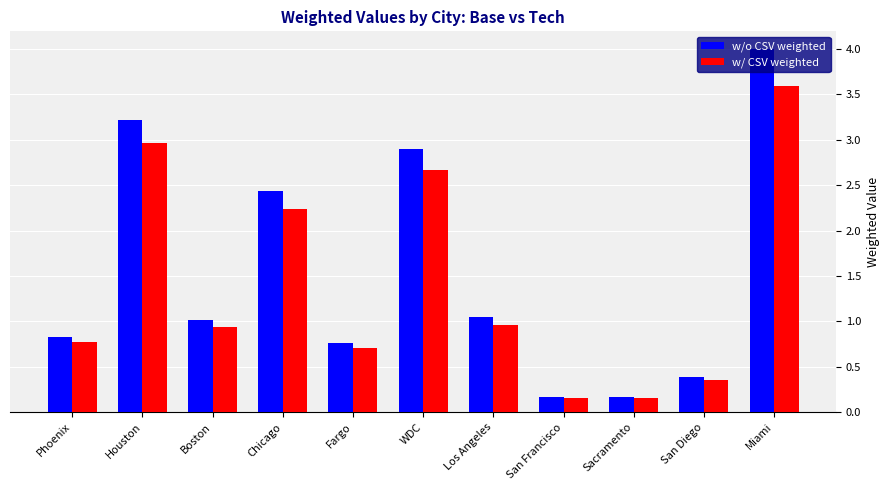

What is the maximum value shown in the chart?

4.0